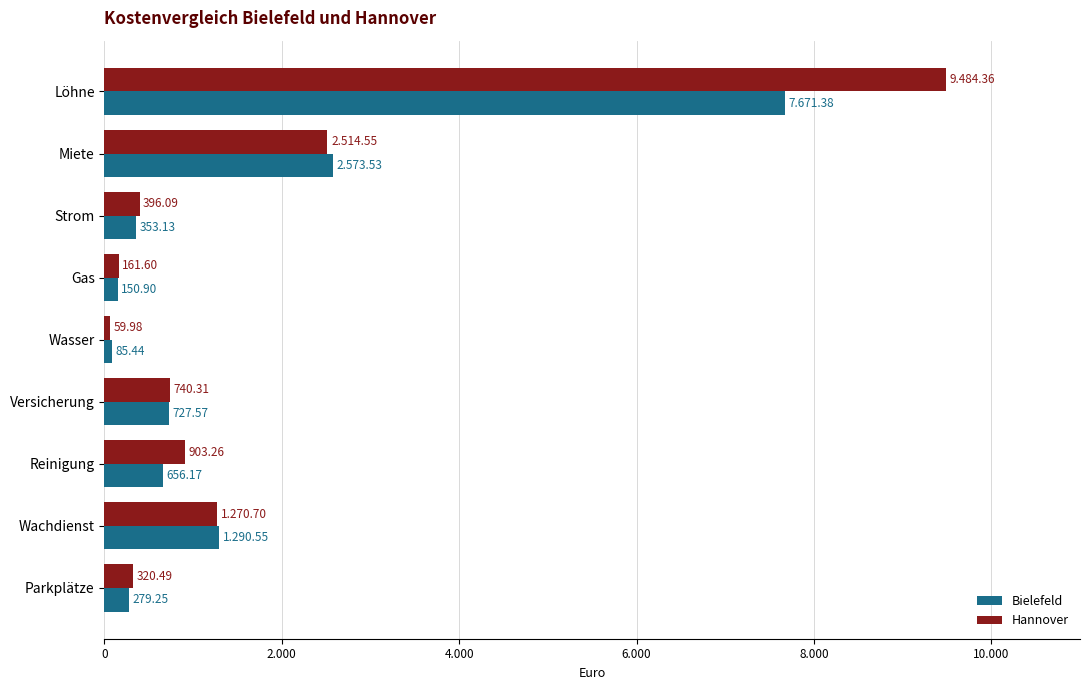

What are all the series names shown in the legend?

Bielefeld, Hannover